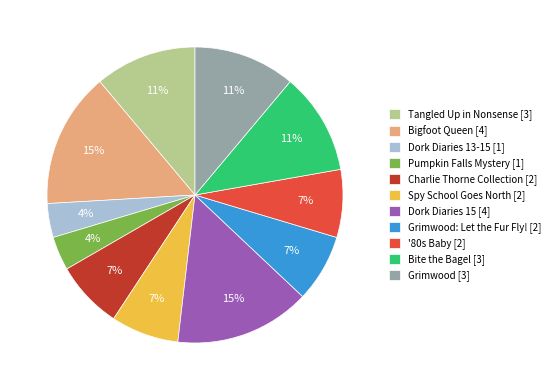

To the nearest percent, what is the average slice percentage?

9%